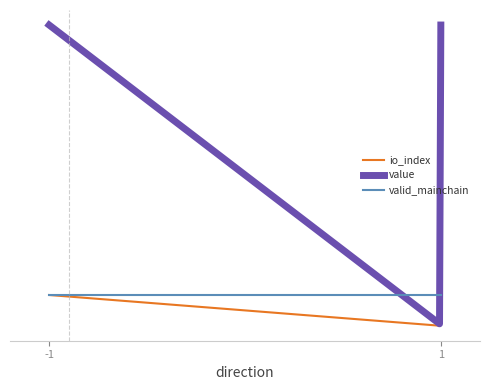

In value, how many points are lower than both neighbors (excluding endpoints)?

1